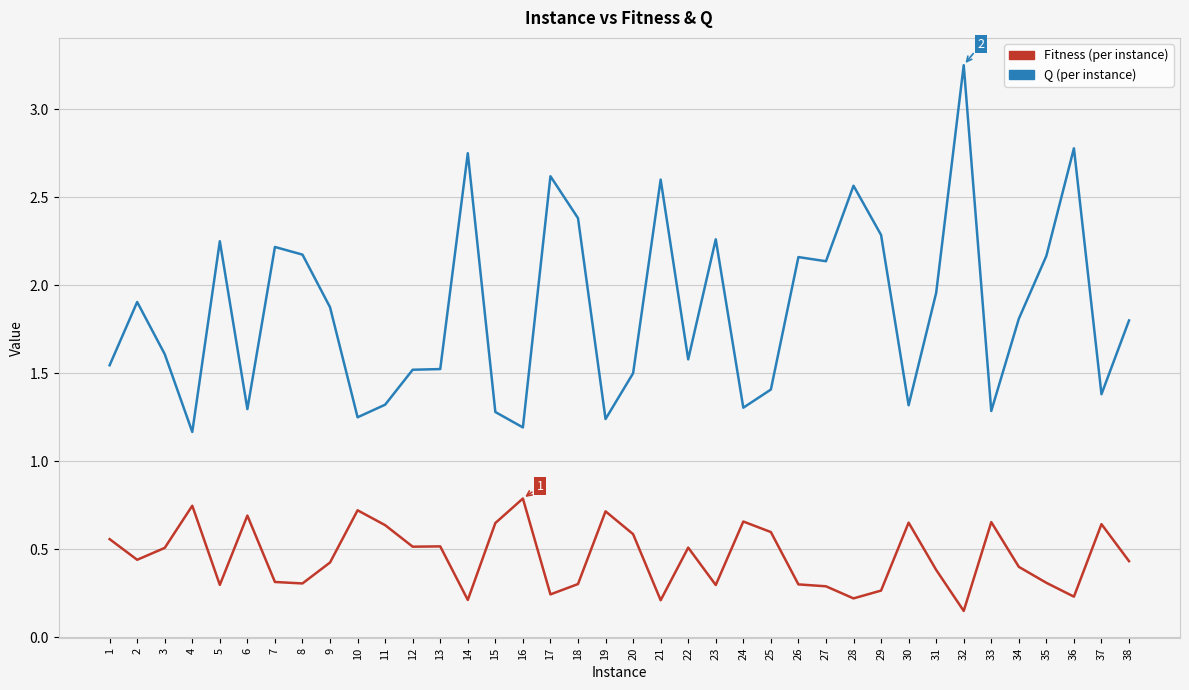

What is the difference between the highest and lowest values at 13?

1.0